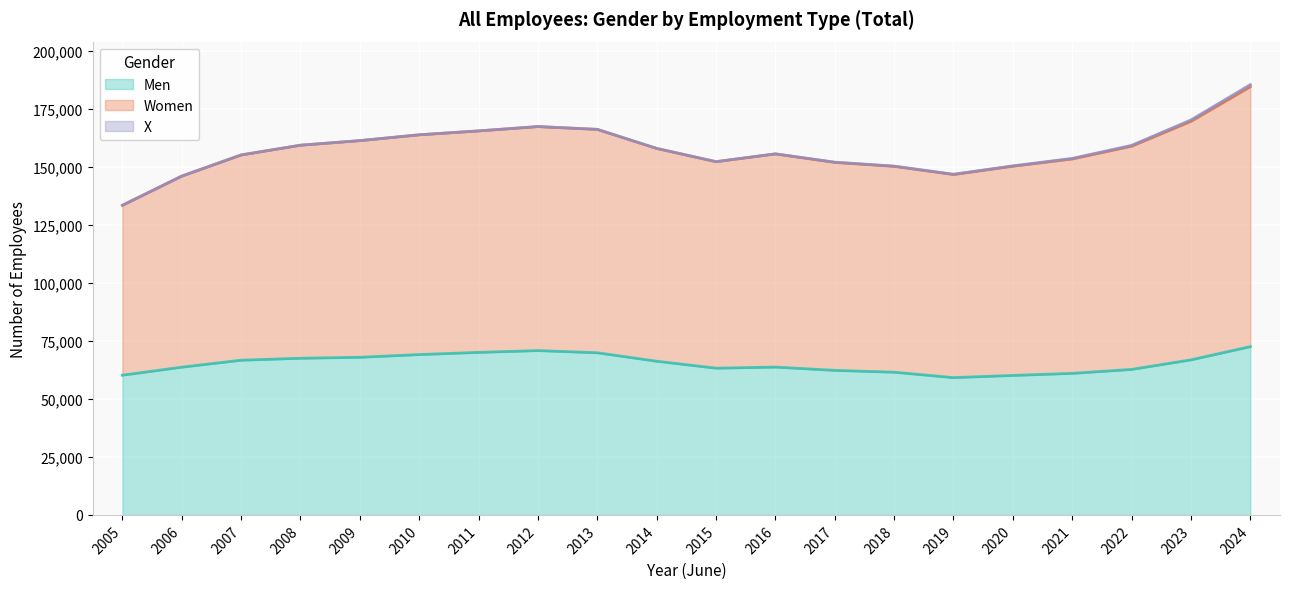

Rank the categories by Women value from highest to lowest.

2024, 2023, 2012, 2013, 2022, 2011, 2010, 2009, 2021, 2016, 2008, 2014, 2020, 2017, 2015, 2018, 2007, 2019, 2006, 2005